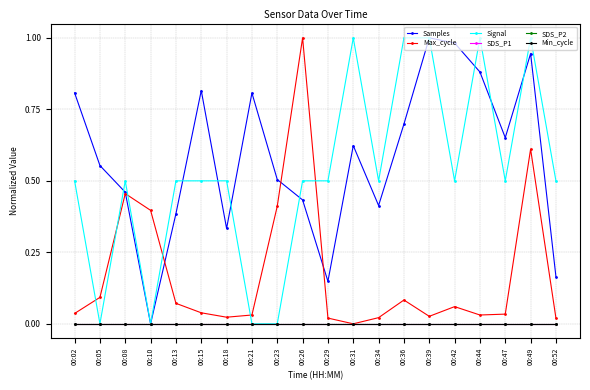

Reading left to right, what are all the values shown in this chart?

Samples: 00:02=0.8	00:05=0.6	00:08=0.5	00:10=0.0	00:13=0.4	00:15=0.8	00:18=0.3	00:21=0.8	00:23=0.5	00:26=0.4	00:29=0.1	00:31=0.6	00:34=0.4	00:36=0.7	00:39=1.0	00:42=1.0	00:44=0.9	00:47=0.7	00:49=0.9	00:52=0.2
Max_cycle: 00:02=0.0	00:05=0.1	00:08=0.5	00:10=0.4	00:13=0.1	00:15=0.0	00:18=0.0	00:21=0.0	00:23=0.4	00:26=1.0	00:29=0.0	00:31=0.0	00:34=0.0	00:36=0.1	00:39=0.0	00:42=0.1	00:44=0.0	00:47=0.0	00:49=0.6	00:52=0.0
Signal: 00:02=0.5	00:05=0.0	00:08=0.5	00:10=0.0	00:13=0.5	00:15=0.5	00:18=0.5	00:21=0.0	00:23=0.0	00:26=0.5	00:29=0.5	00:31=1.0	00:34=0.5	00:36=1.0	00:39=1.0	00:42=0.5	00:44=1.0	00:47=0.5	00:49=1.0	00:52=0.5
SDS_P1: 00:02=0.0	00:05=0.0	00:08=0.0	00:10=0.0	00:13=0.0	00:15=0.0	00:18=0.0	00:21=0.0	00:23=0.0	00:26=0.0	00:29=0.0	00:31=0.0	00:34=0.0	00:36=0.0	00:39=0.0	00:42=0.0	00:44=0.0	00:47=0.0	00:49=0.0	00:52=0.0
SDS_P2: 00:02=0.0	00:05=0.0	00:08=0.0	00:10=0.0	00:13=0.0	00:15=0.0	00:18=0.0	00:21=0.0	00:23=0.0	00:26=0.0	00:29=0.0	00:31=0.0	00:34=0.0	00:36=0.0	00:39=0.0	00:42=0.0	00:44=0.0	00:47=0.0	00:49=0.0	00:52=0.0
Min_cycle: 00:02=0.0	00:05=0.0	00:08=0.0	00:10=0.0	00:13=0.0	00:15=0.0	00:18=0.0	00:21=0.0	00:23=0.0	00:26=0.0	00:29=0.0	00:31=0.0	00:34=0.0	00:36=0.0	00:39=0.0	00:42=0.0	00:44=0.0	00:47=0.0	00:49=0.0	00:52=0.0